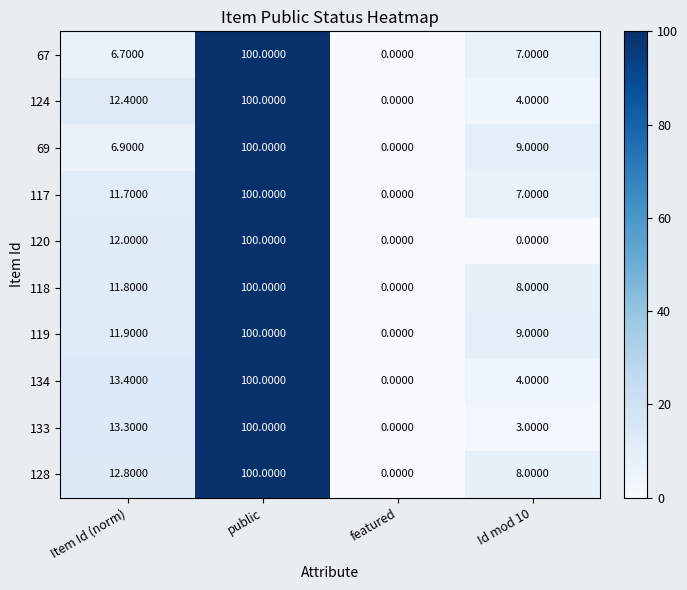

How many data points in 118 are less than 11?

2